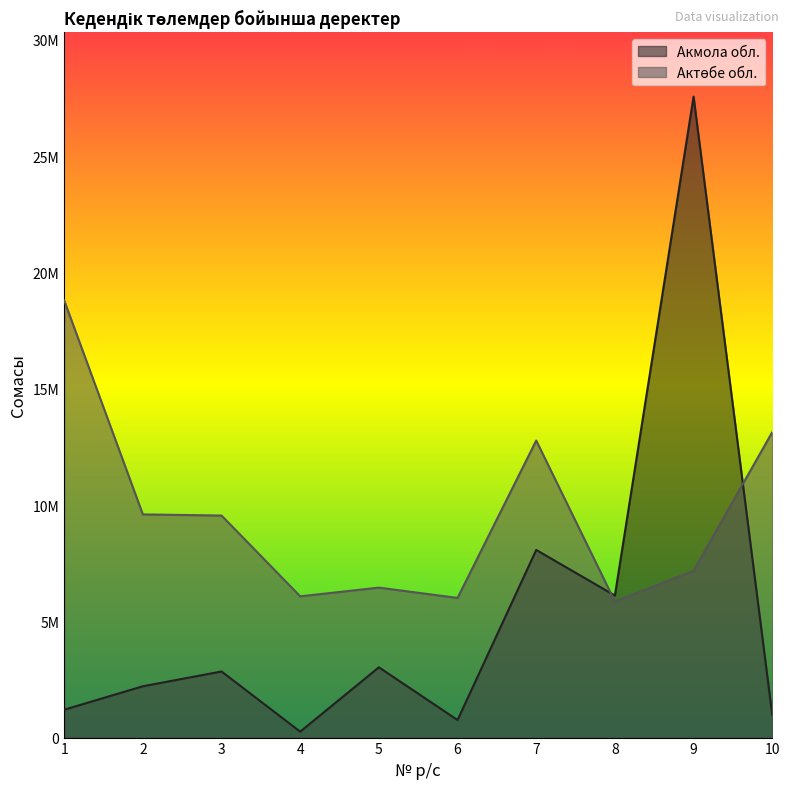

What is the sum of the Актөбе обл. values at 4 and 2?

15670551